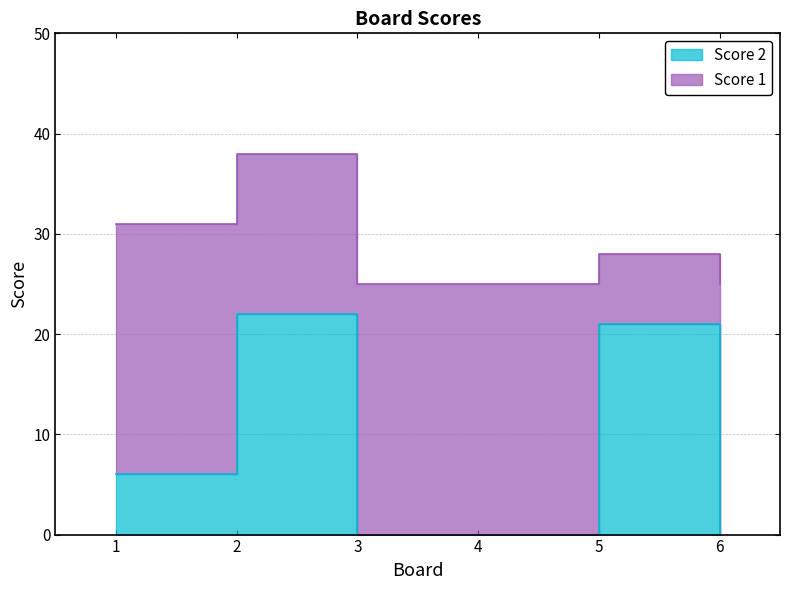

At which category does the chart reach its minimum across all series?

3